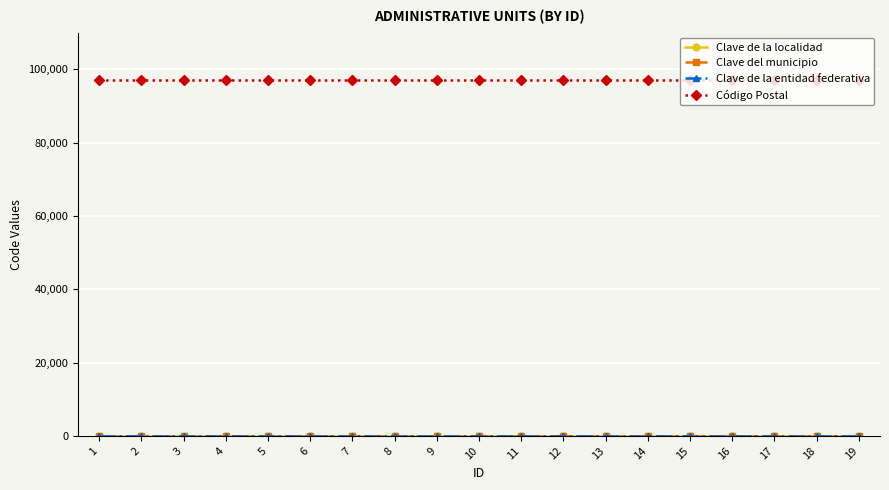

Does the chart display data point markers on the line(s)?

Yes